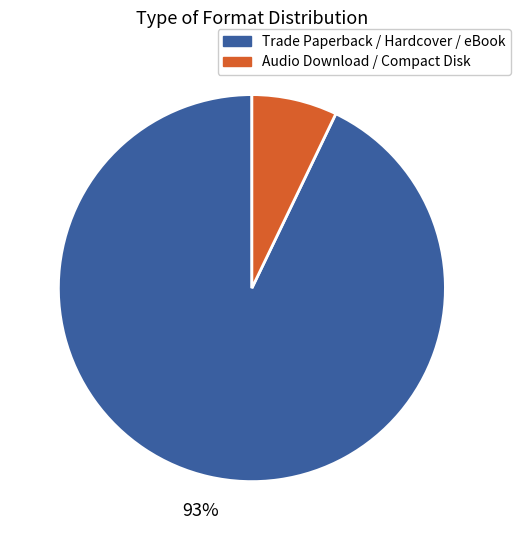

To the nearest percent, what is the difference between the largest and smallest slice percentages?

86%